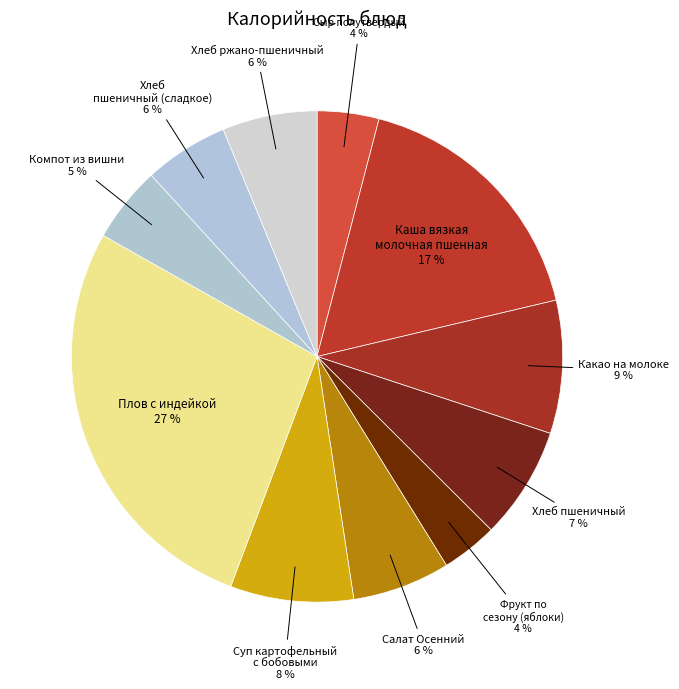

What is the largest slice in the pie chart?

Плов с индейкой